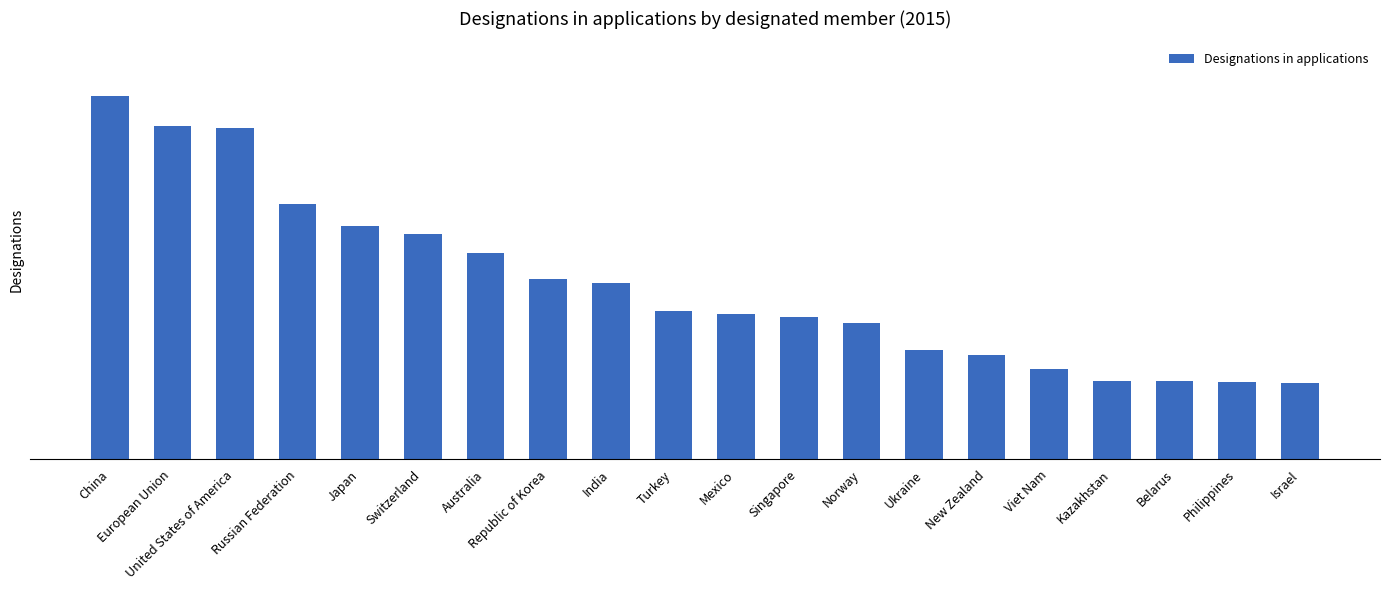

What is the sum of the values at United States of America and Norway?

27167